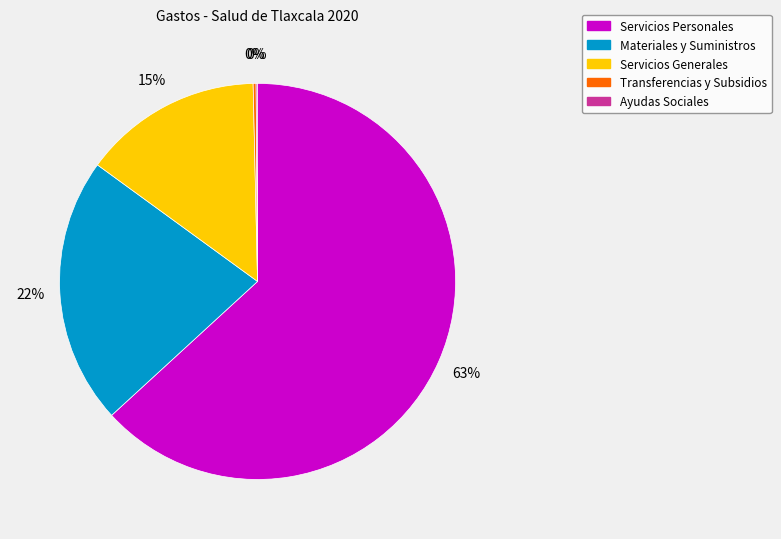

Do Materiales y Suministros and Servicios Personales together represent more than half of the pie?

Yes